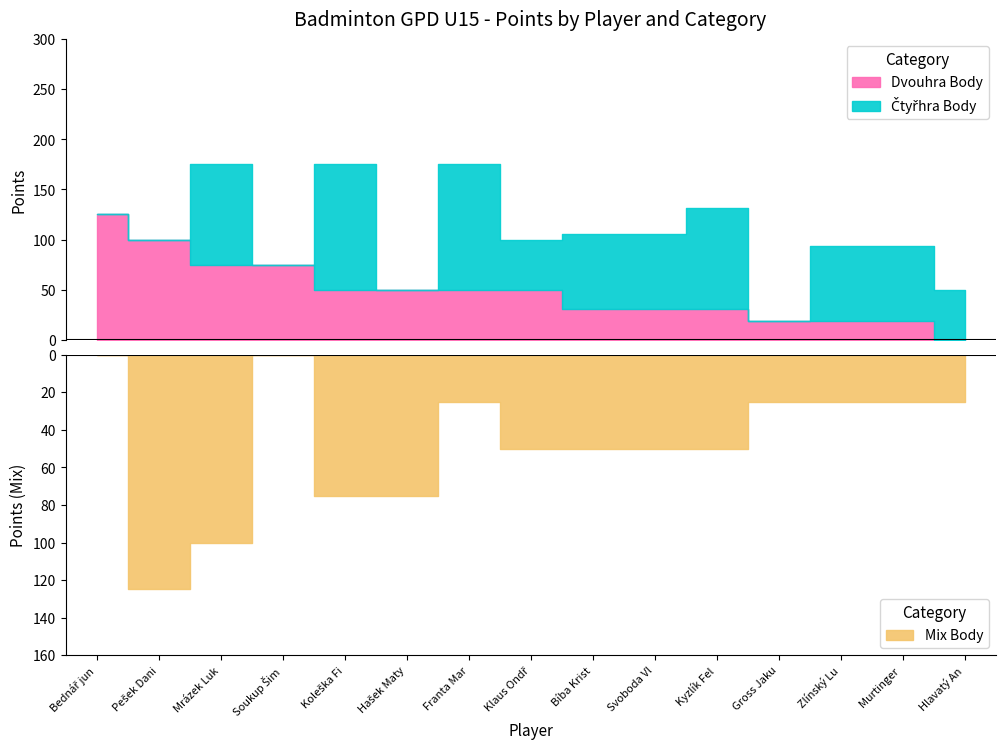

At which label is Mix Body closest to 62?

Klaus Ondřej